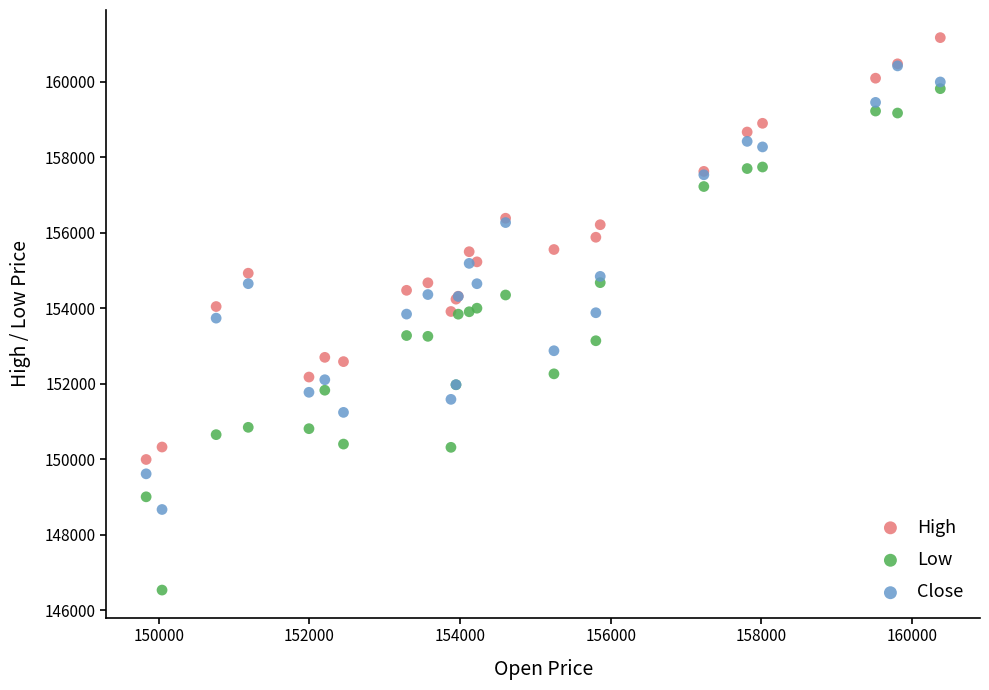

Which series has the widest spread of Y values?

Low